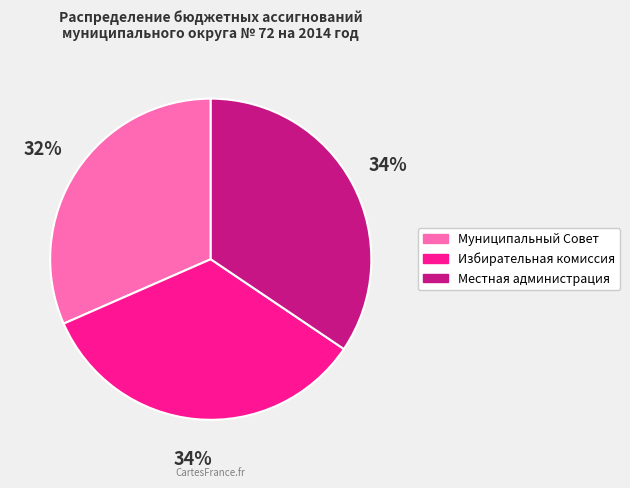

Count the number of slices in the pie.

3